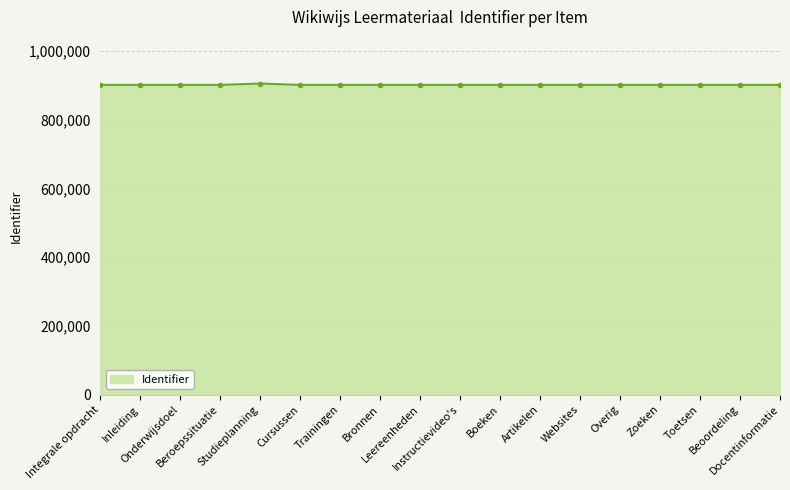

True or false: there are more than 0 points higher than both neighbors.

True